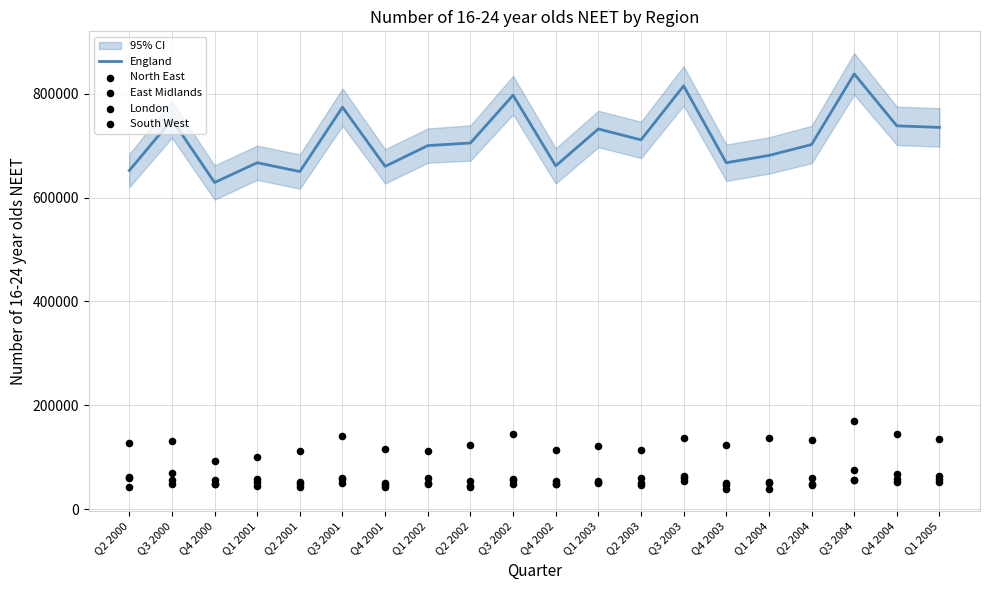

Which series has the largest total across all categories?

England